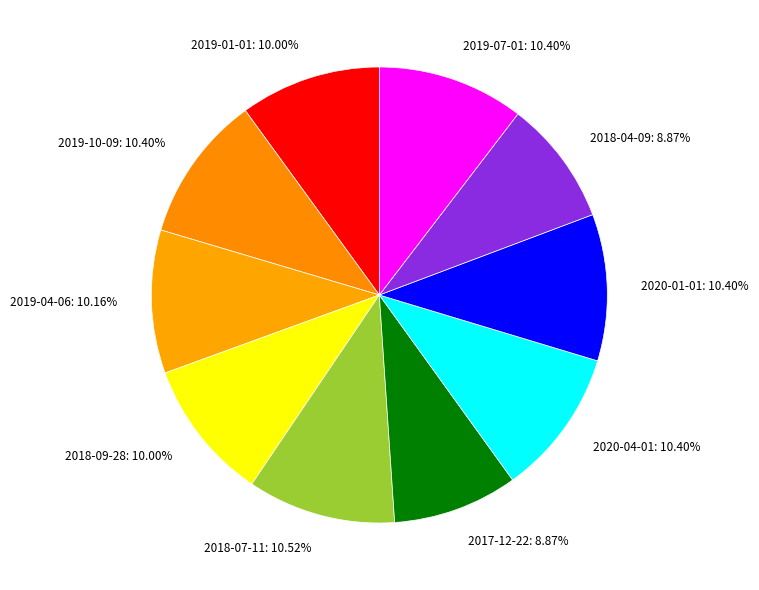

To the nearest percent, what is the average slice percentage?

10%